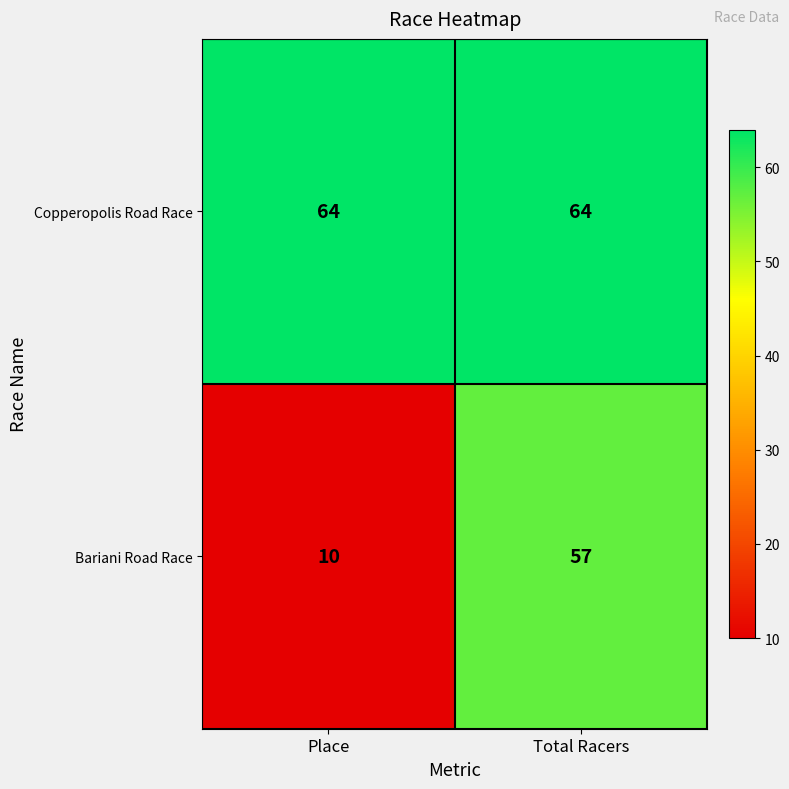

Reading left to right, what are all the values shown in this chart?

Copperopolis Road Race: Place=64	Total Racers=64
Bariani Road Race: Place=10	Total Racers=57